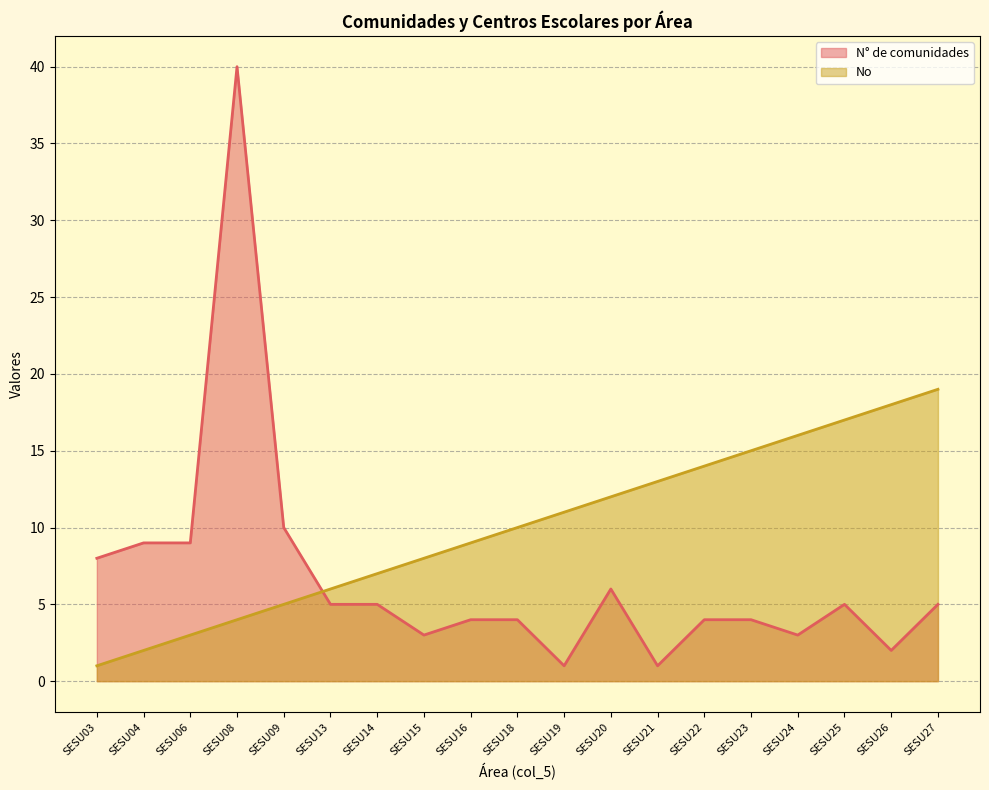

What is the difference between the maximum and second lowest values in the N° de comunidades series?

39